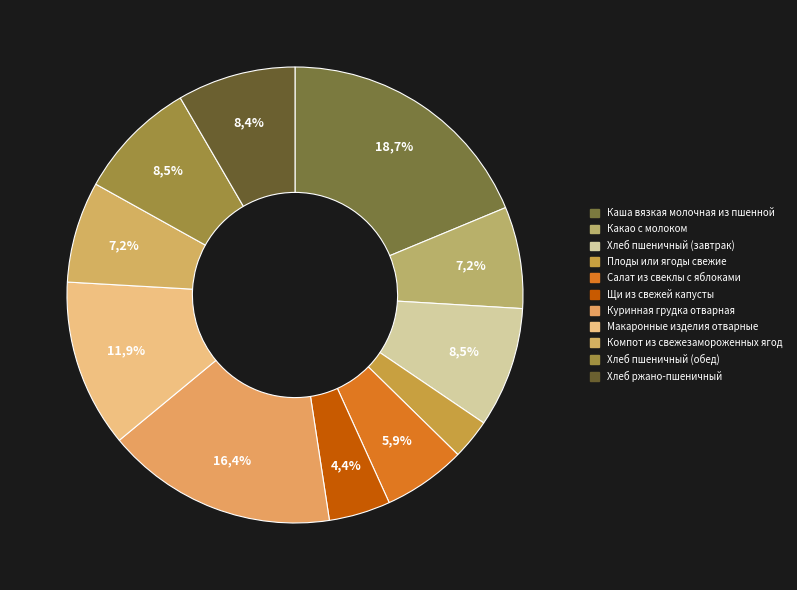

What percentage do Хлеб пшеничный (обед) and Хлеб пшеничный (завтрак) together represent?

17.1%